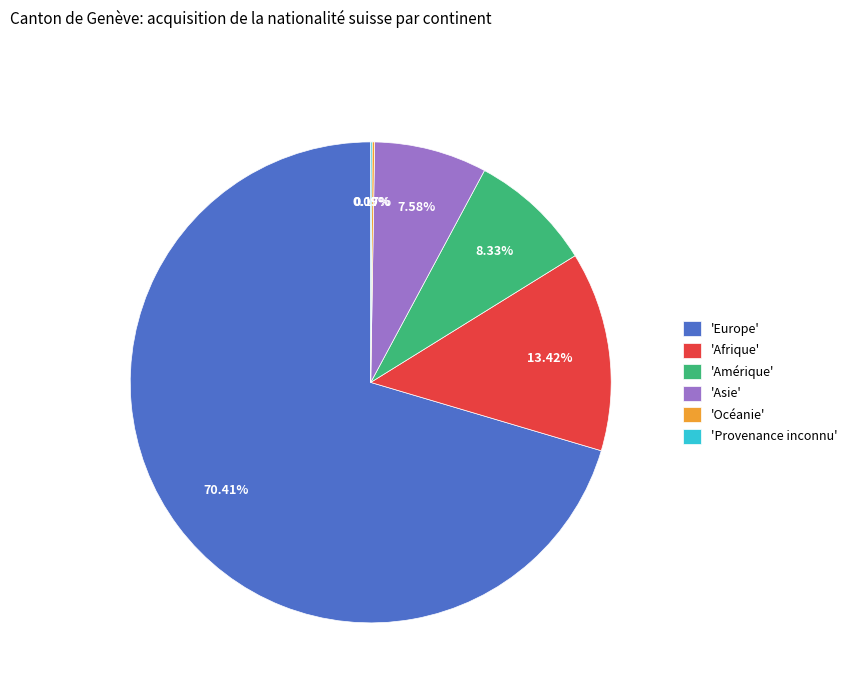

Approximately how many times larger is the value at 'Afrique' compared to 'Asie'?

1.8